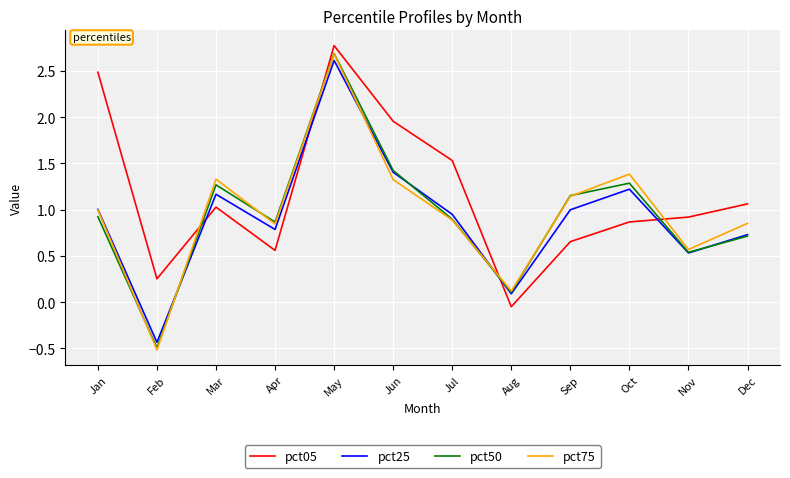

Which series changed the most between Apr and Oct?

pct75